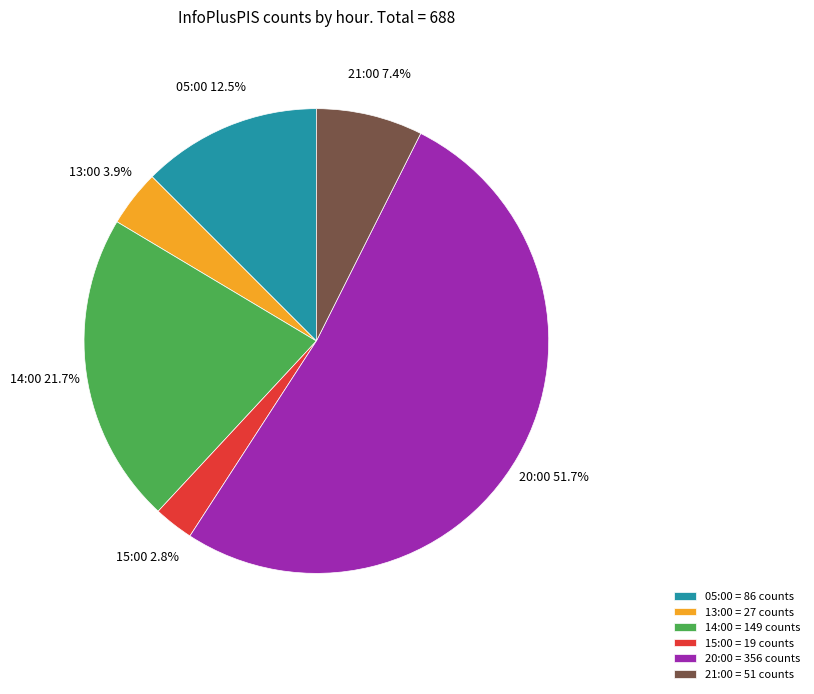

Approximately how many times larger is the value at 14:00 compared to 05:00?

1.7